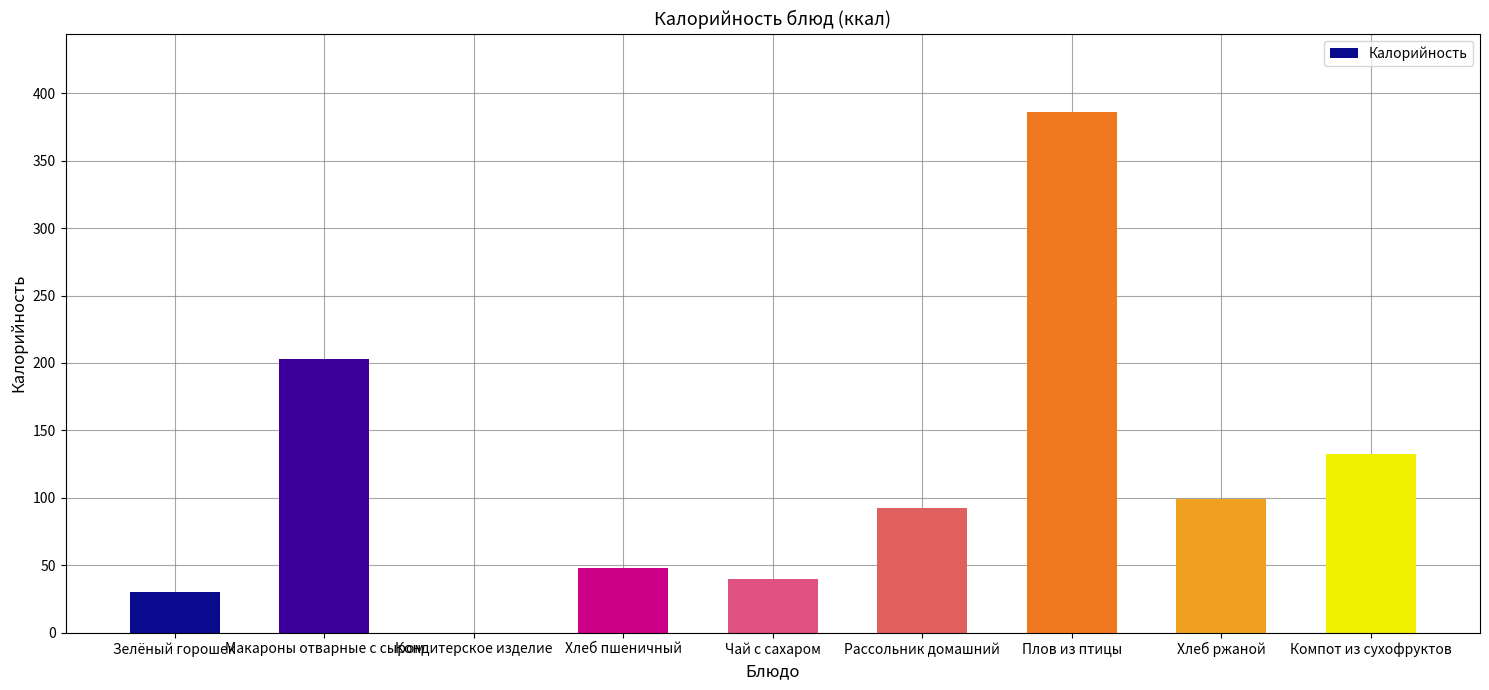

Which category has the highest value across all series?

Плов из птицы